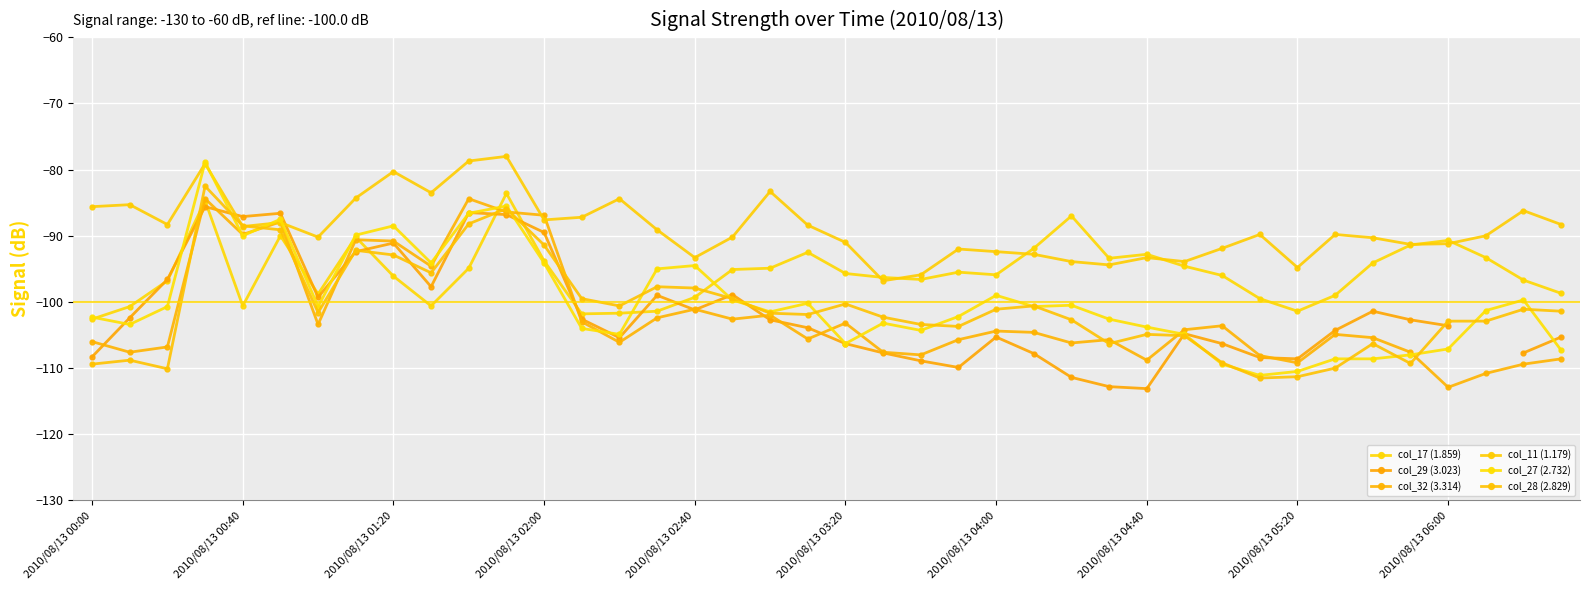

What is the label of the 4th point from the left?

2010/08/13 02:00